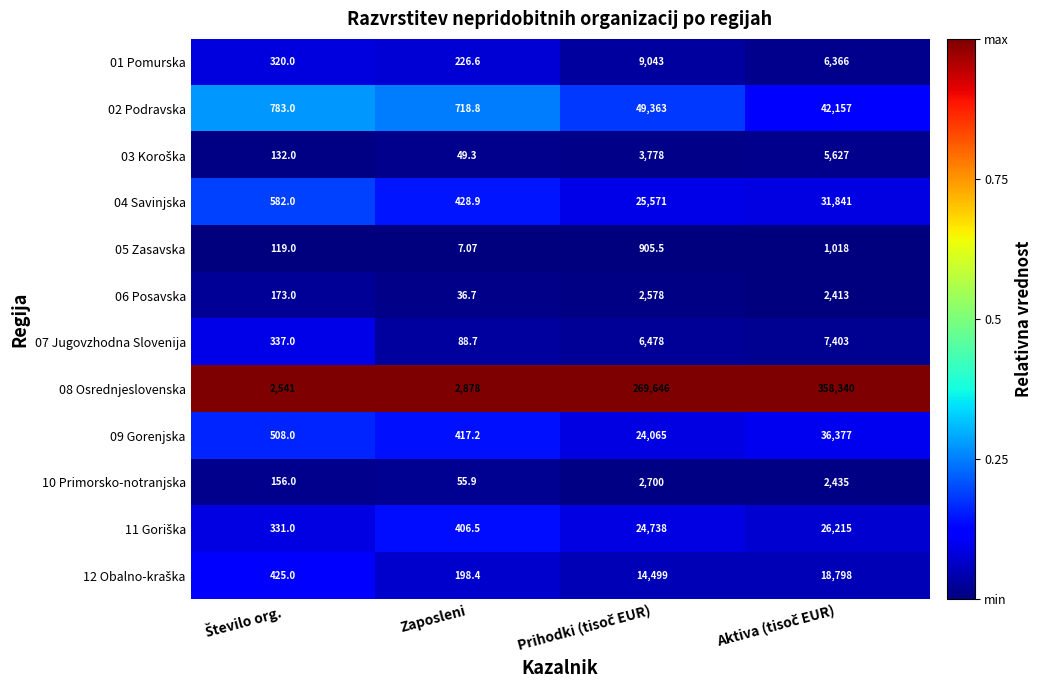

Which category has the lowest value in the 07 Jugovzhodna Slovenija series?

Zaposleni